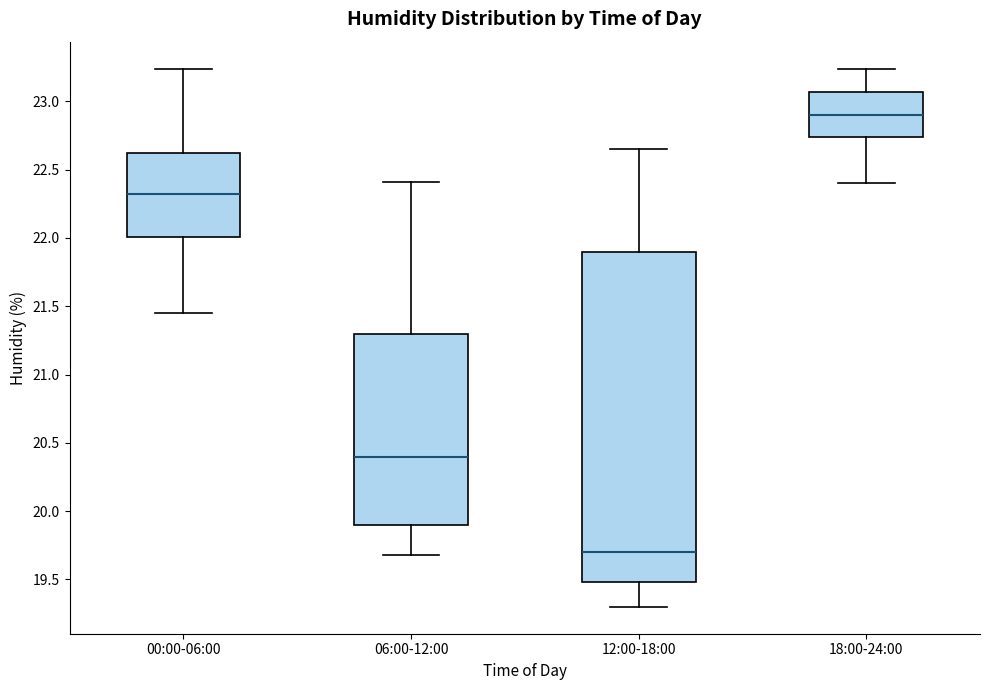

Which box has the lowest median line?

12:00-18:00